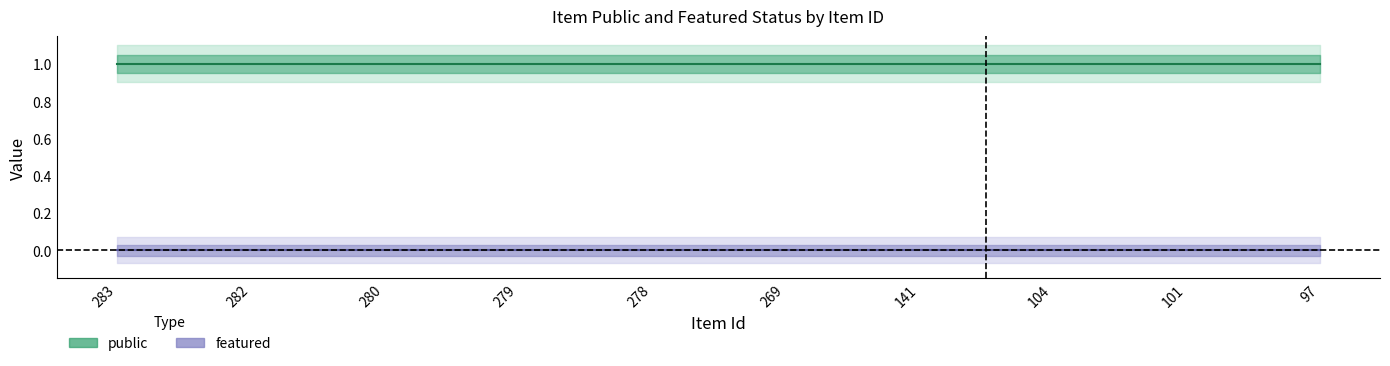

Reading right to left, list all the values displayed in this chart.

public: 1	1	1	1	1	1	1	1	1	1
featured: 0	0	0	0	0	0	0	0	0	0